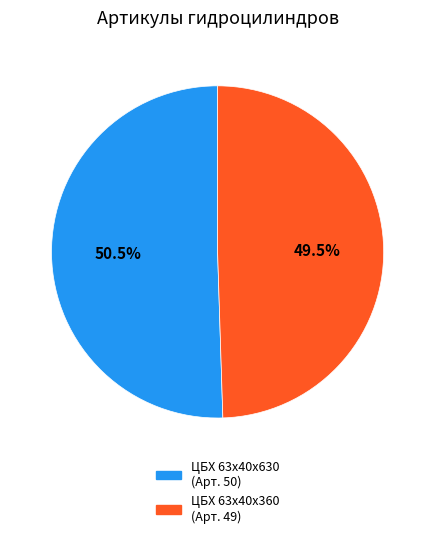

Approximately how many times larger is the value at ЦБХ 63х40х360 (Арт. 49) compared to ЦБХ 63х40х630 (Арт. 50)?

1.0